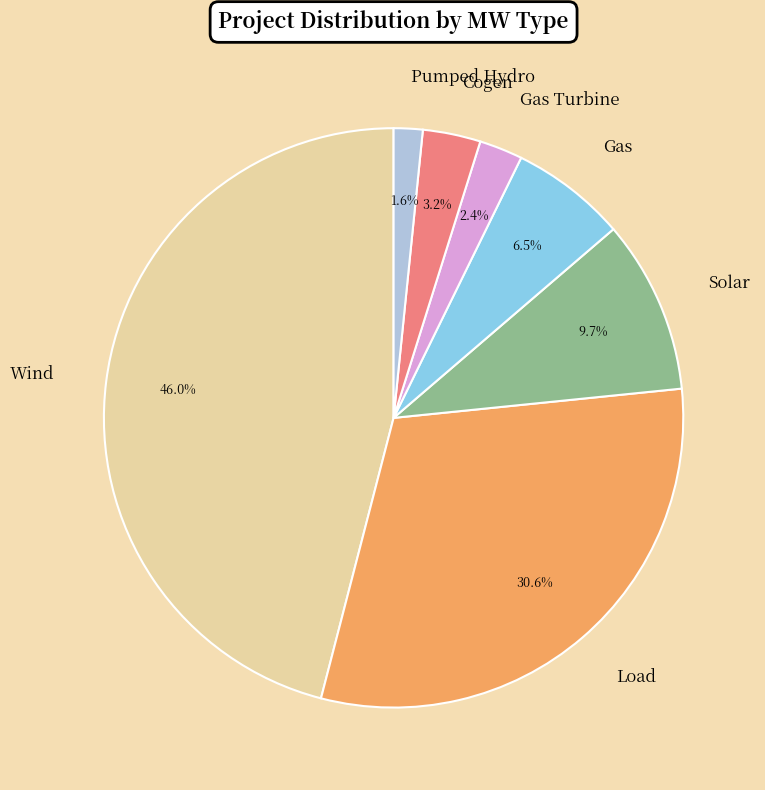

What percentage do Gas and Cogen together represent?

9.7%